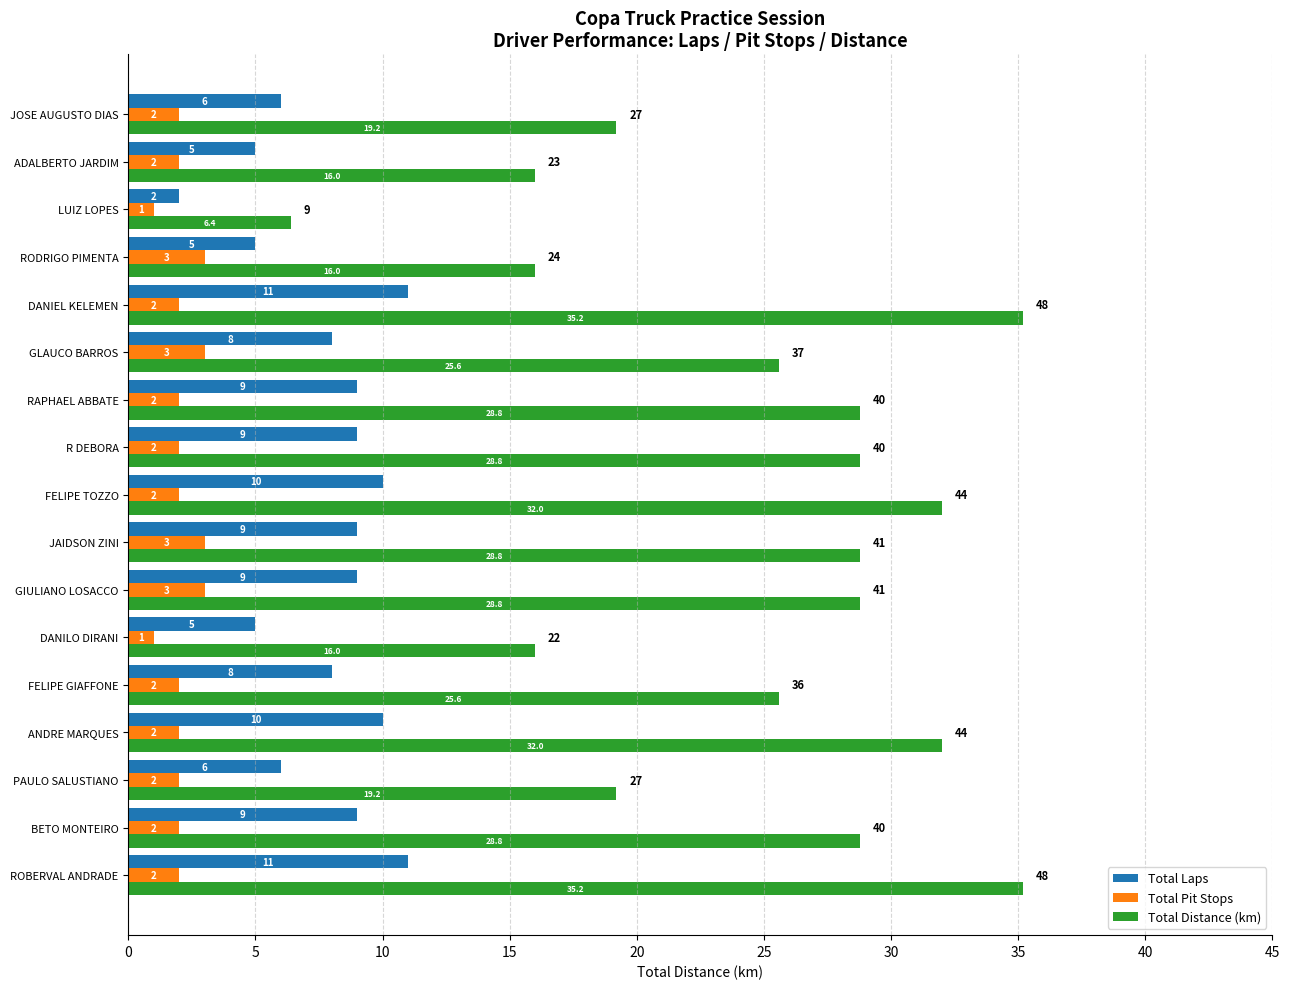

True or false: Total Laps has a value of 10.0 at FELIPE TOZZO.

True